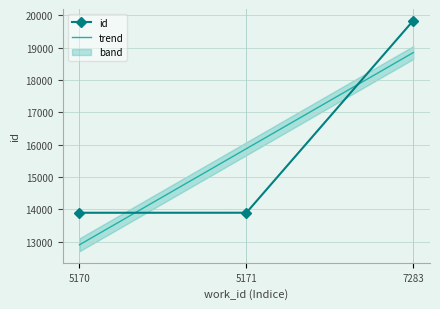

What is the difference between the highest and lowest values at 5170?

989.8